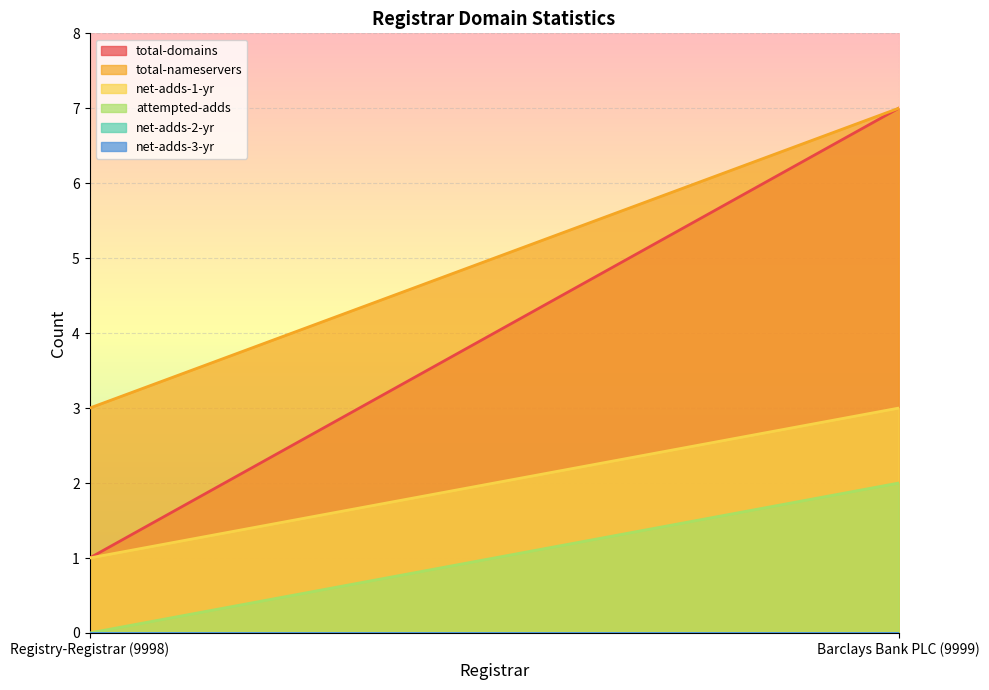

Is it true that attempted-adds equals -1 at Registry-Registrar (9998)?

False